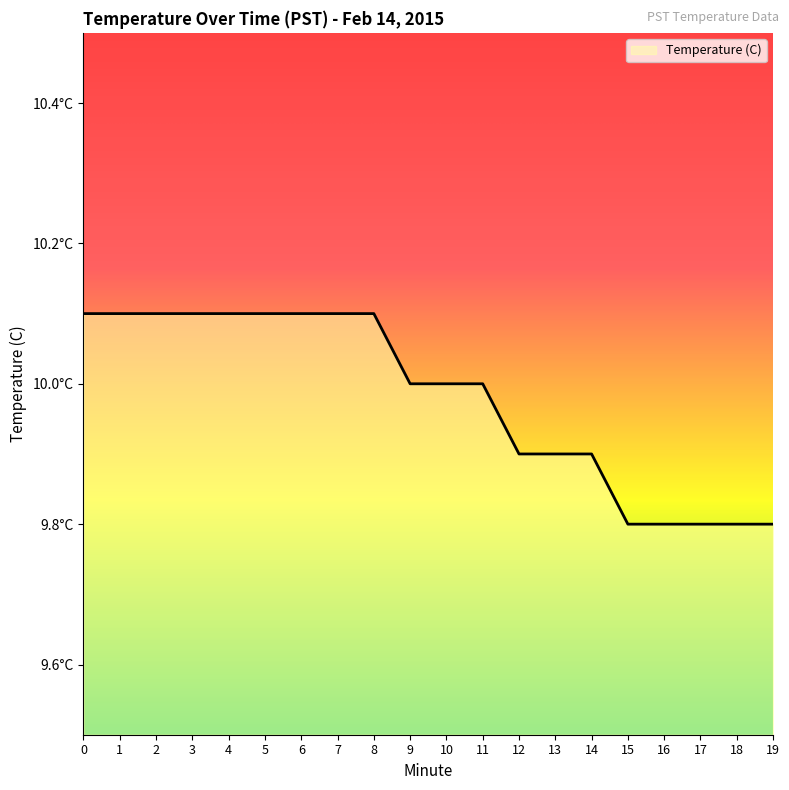

List the labels in order of value, largest first.

0, 1, 2, 3, 4, 5, 6, 7, 8, 9, 10, 11, 12, 13, 14, 15, 16, 17, 18, 19